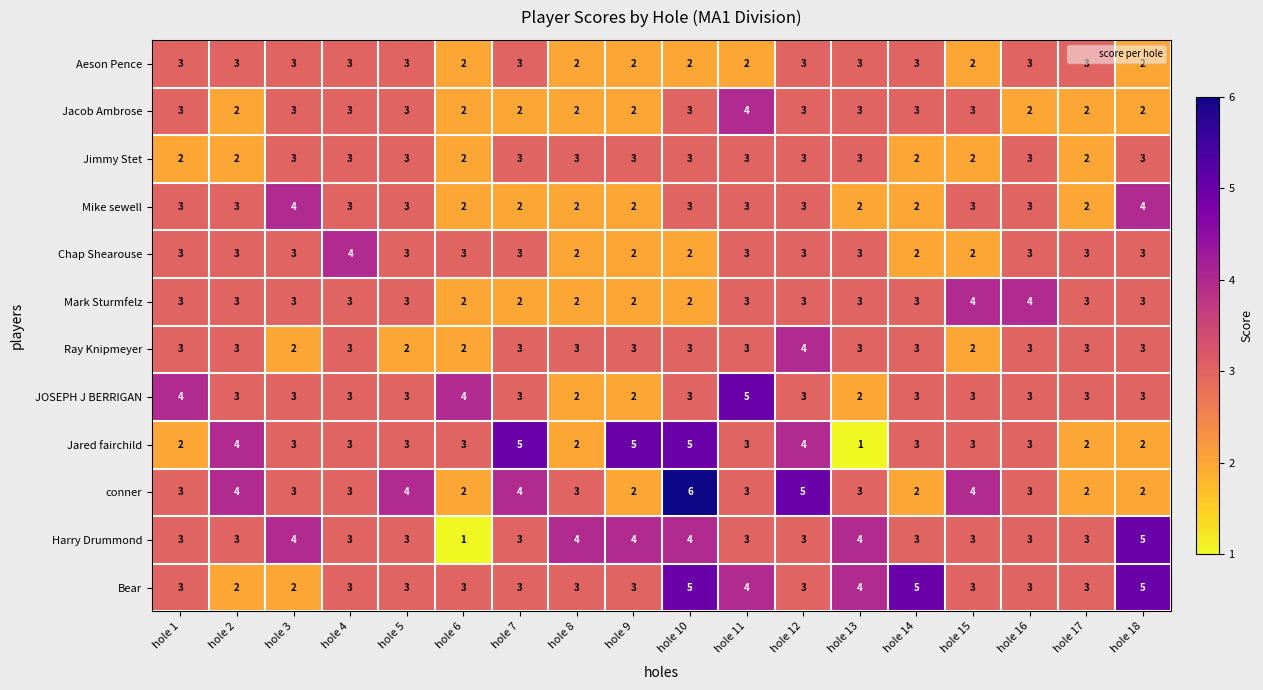

Which series has the largest total across all categories?

Bear